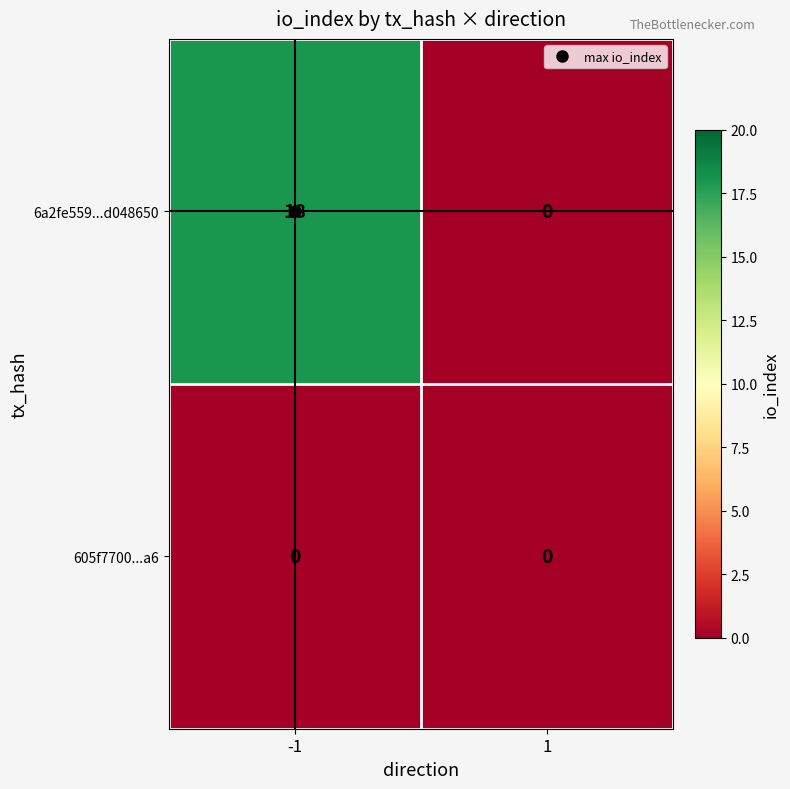

At how many categories does at least one series exceed 5?

1